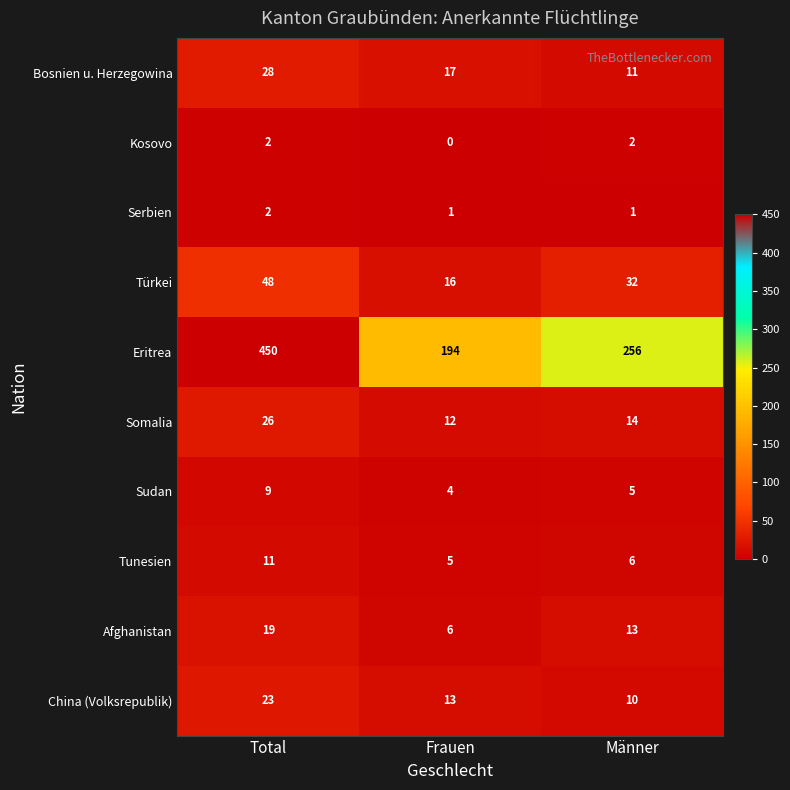

Which series has the largest total across all categories?

Eritrea